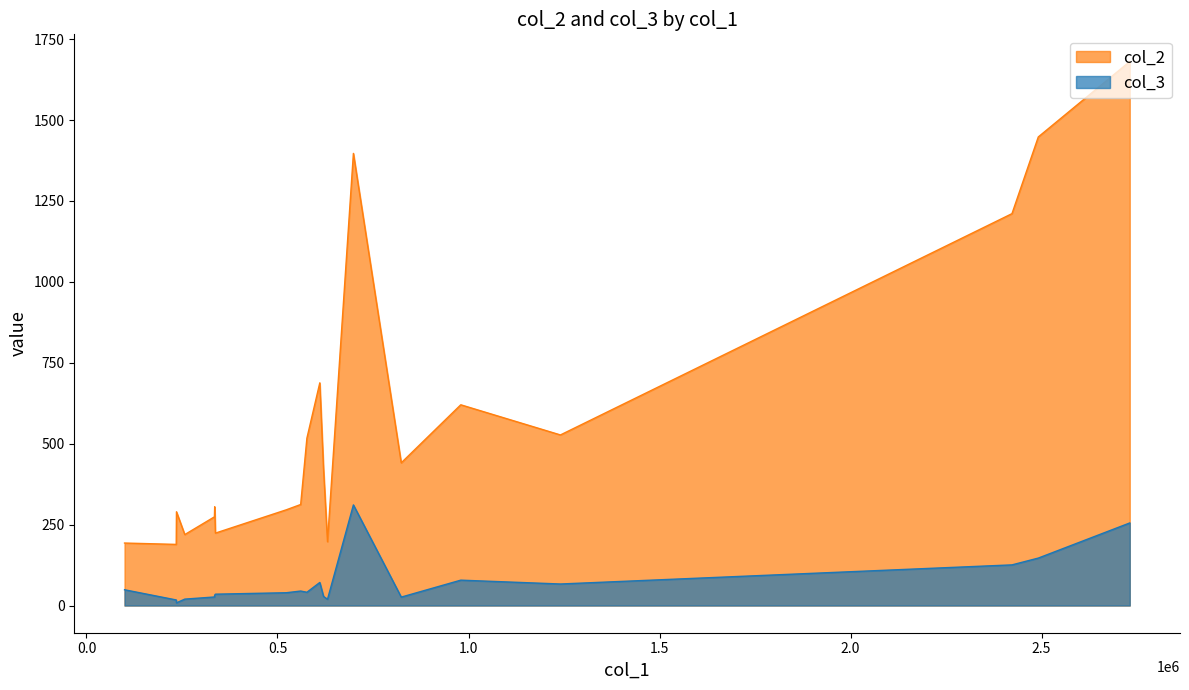

True or false: col_2 and col_3 intersect in this chart.

False